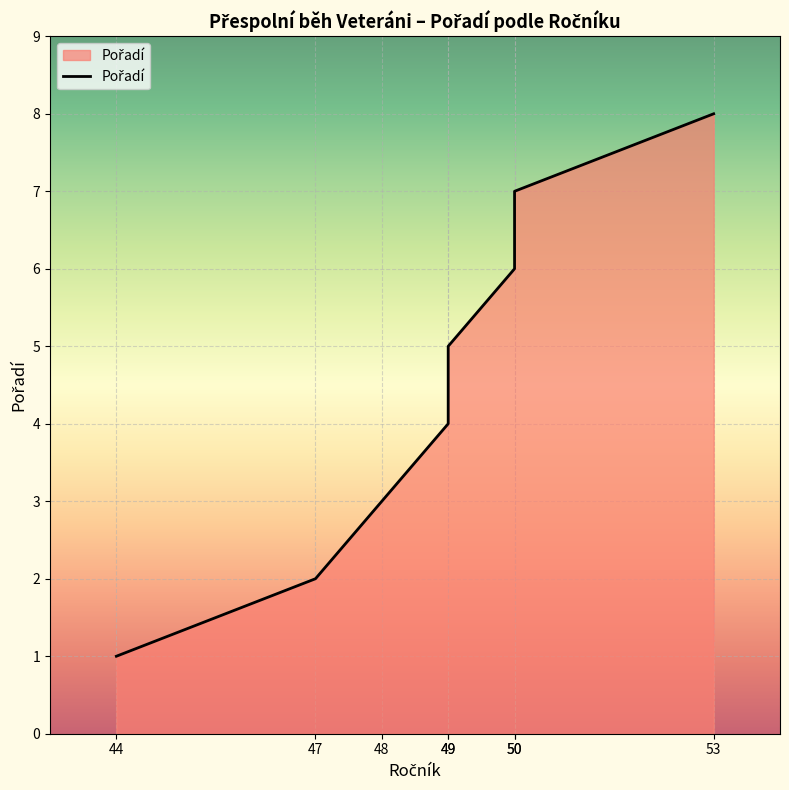

List the labels in order of value, smallest first.

44, 47, 48, 49, 49, 50, 50, 53